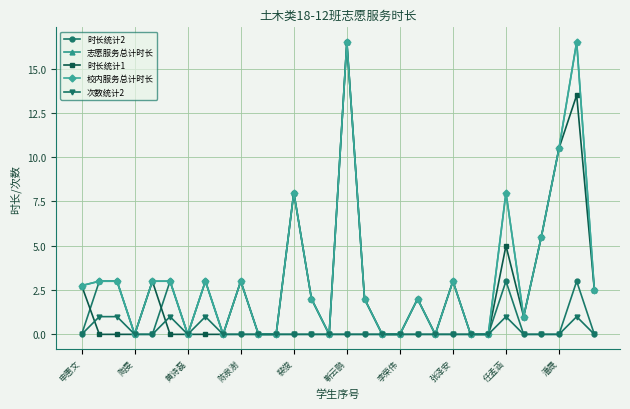

At how many categories does at least one series exceed 10?

3